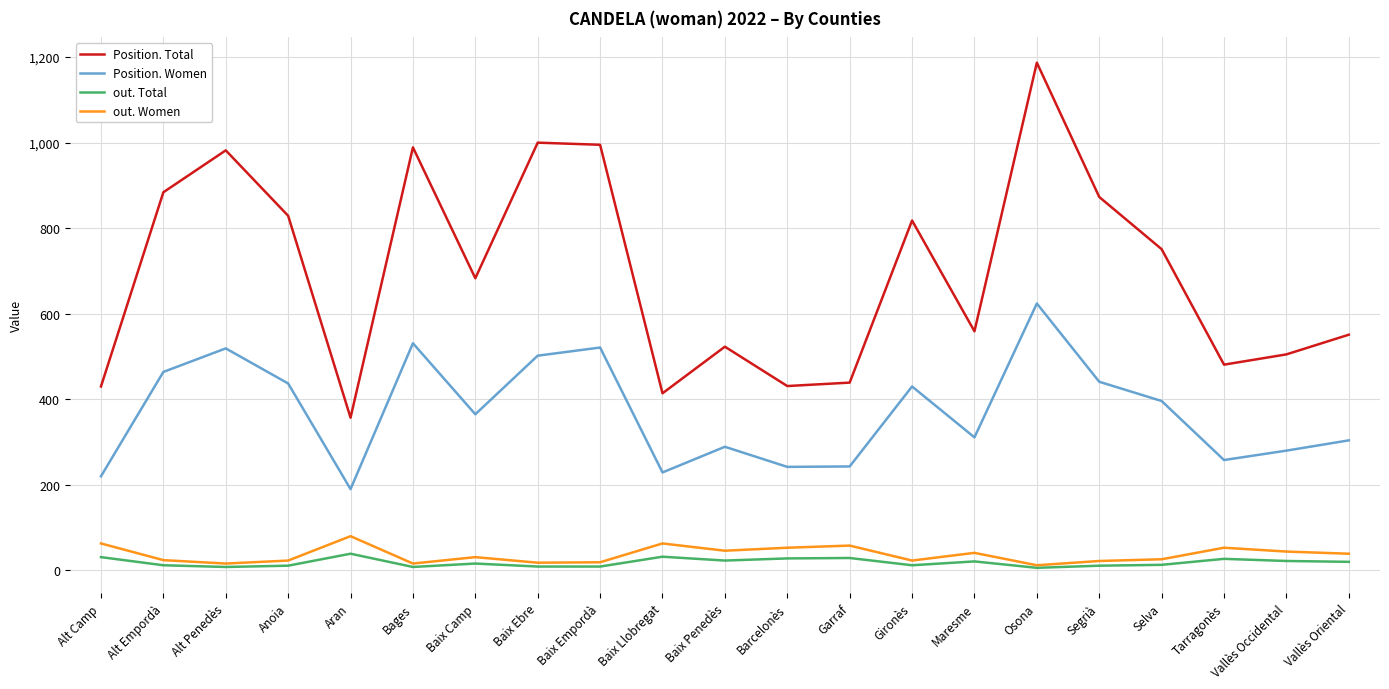

Which series has the largest range (max minus min)?

Position. Total